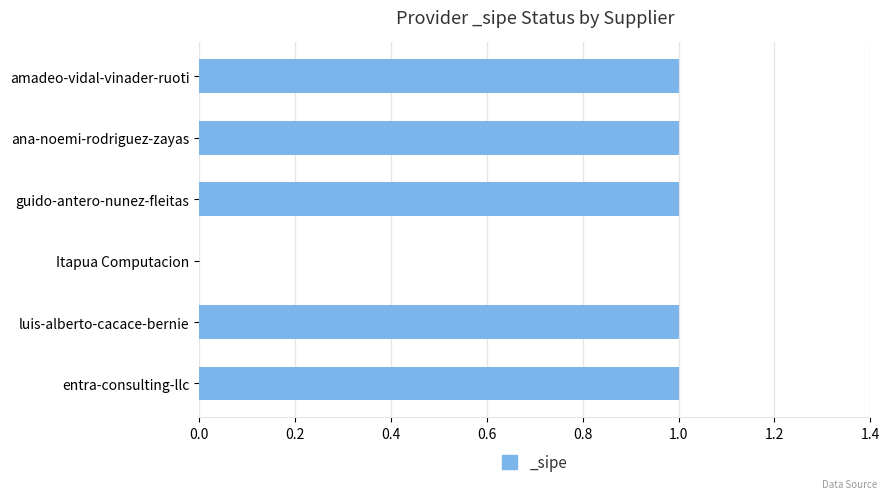

What is the sum of all values?

5